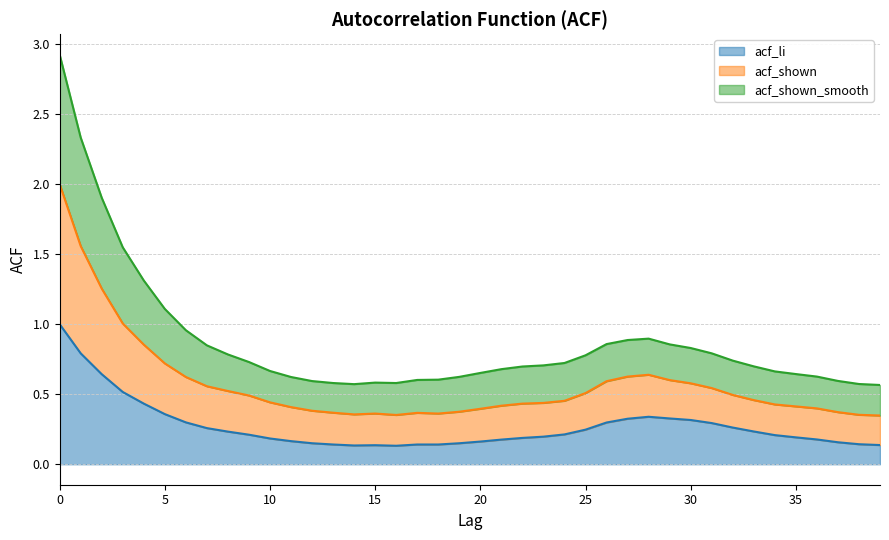

Between 11 and 22, which is larger?

22